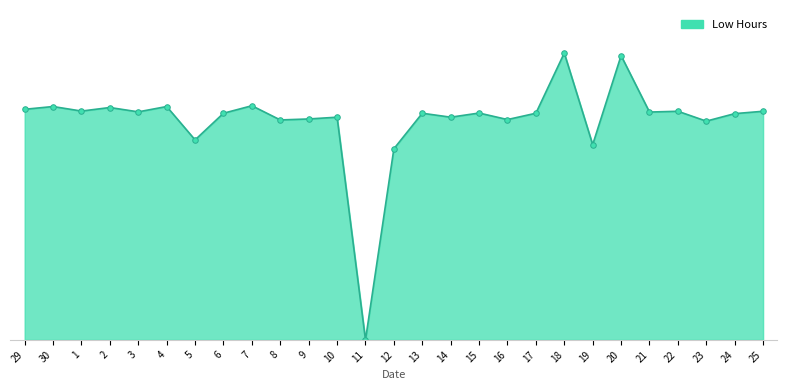

Is this an area chart (filled region under the line)?

Yes